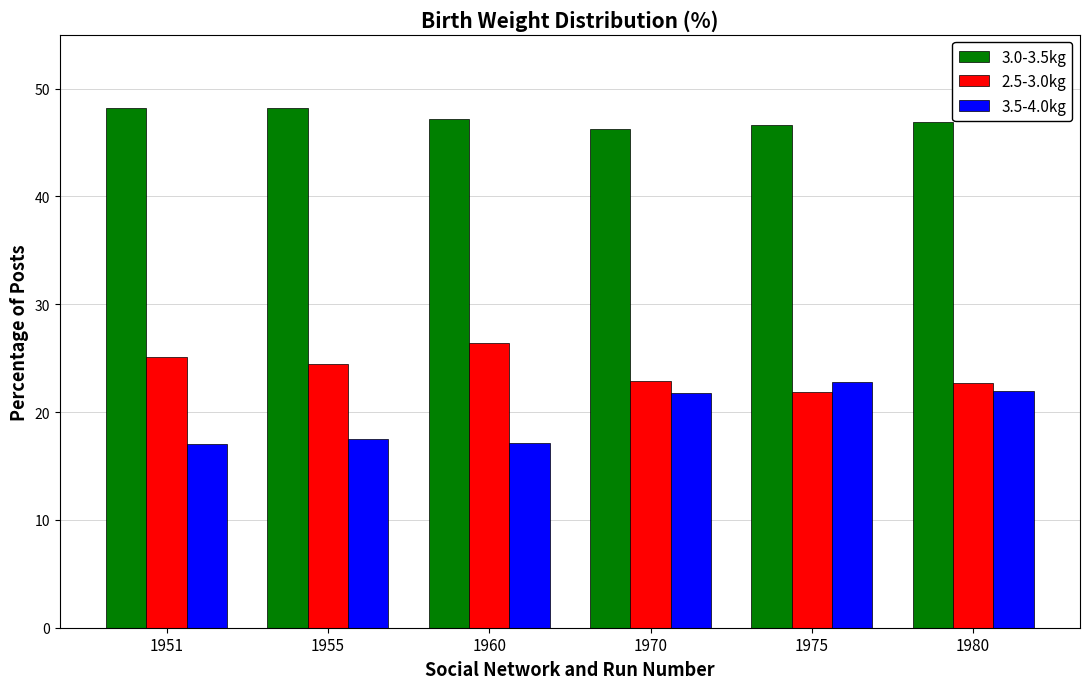

Rank the series by their maximum value, from lowest to highest.

3.5-4.0kg, 2.5-3.0kg, 3.0-3.5kg